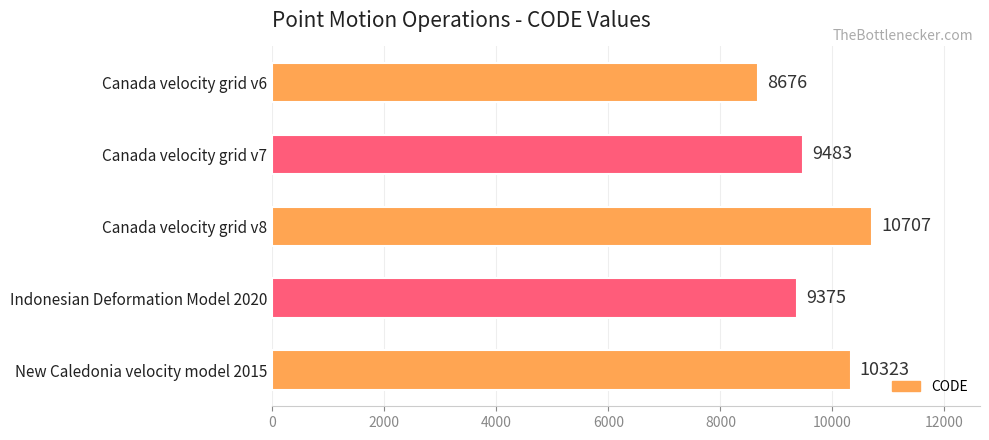

Read the value at Canada velocity grid v6, to the nearest 50.

8700